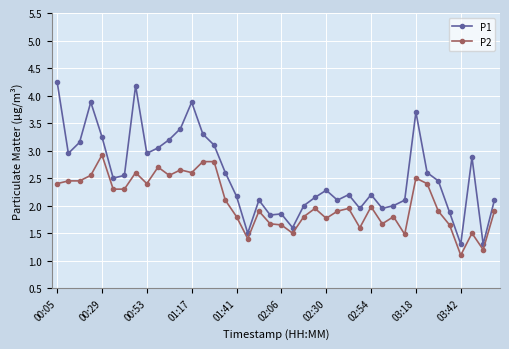

Which series has the largest range (max minus min)?

P1